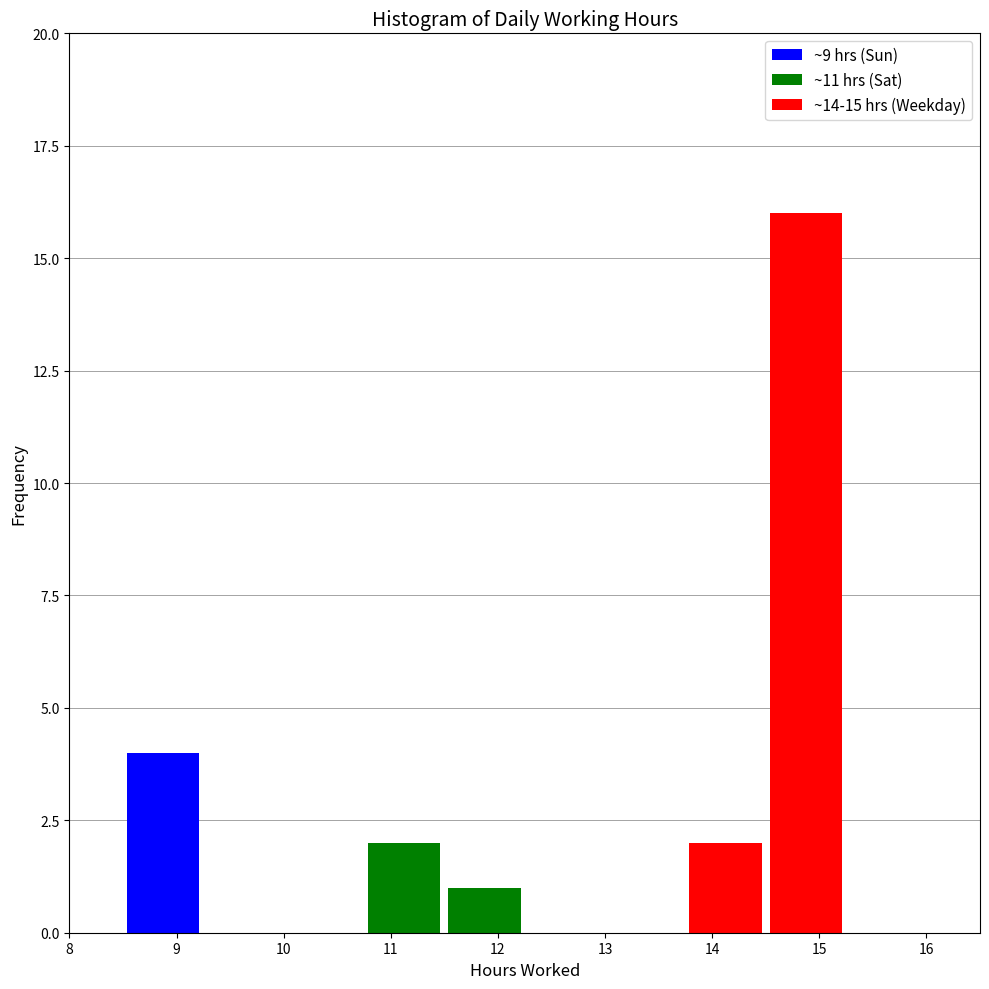

Reading left to right, list every stacked bar in this chart as the range it spans on the x-axis followed by its total height. Neither the bar edges nor the heights are printed on the chart, so give them approximately, as read against the axes.

8.50 to 9.25: 4
9.25 to 10.00: 0
10.00 to 10.75: 0
10.75 to 11.50: 2
11.50 to 12.25: 1
12.25 to 13.00: 0
13.00 to 13.75: 0
13.75 to 14.50: 2
14.50 to 15.25: 16